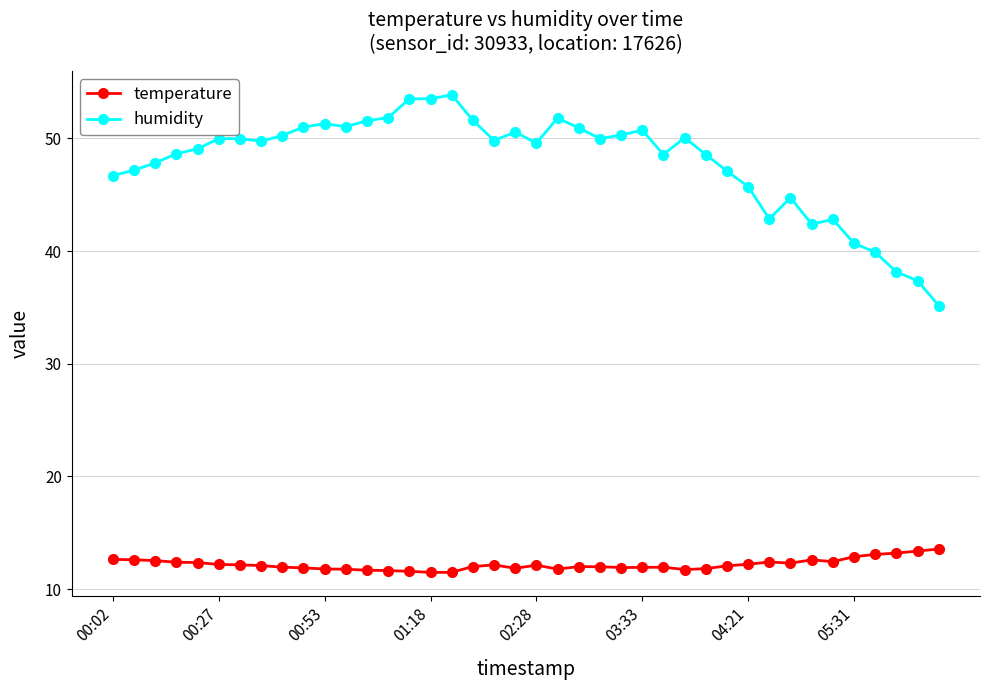

What is the smallest value displayed?

11.5